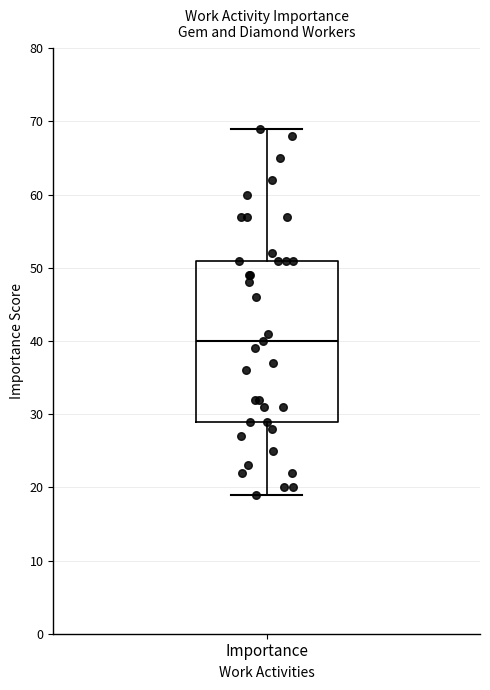

Transcribe this box plot: give where the median line is, the range the box spans, and where the two whiskers end, as read against the y-axis. The values are not printed on the chart, so give them approximately, as read against the axis.

median 40, box 29 to 51, whiskers 19 to 69